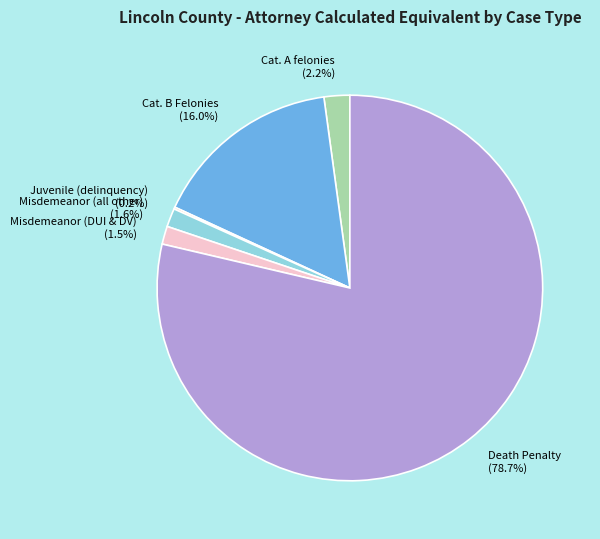

What is the largest slice in the pie chart?

Death Penalty